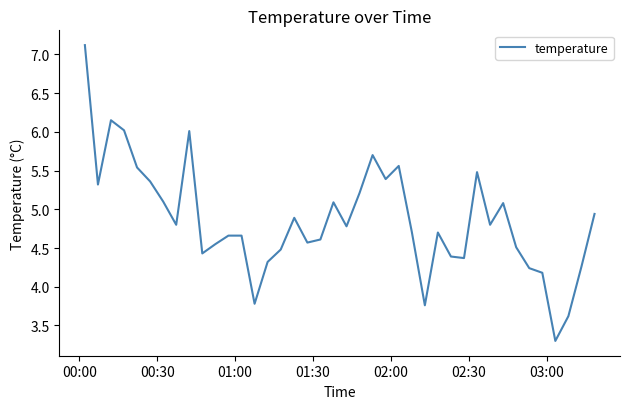

What is the smallest value displayed?

3.3